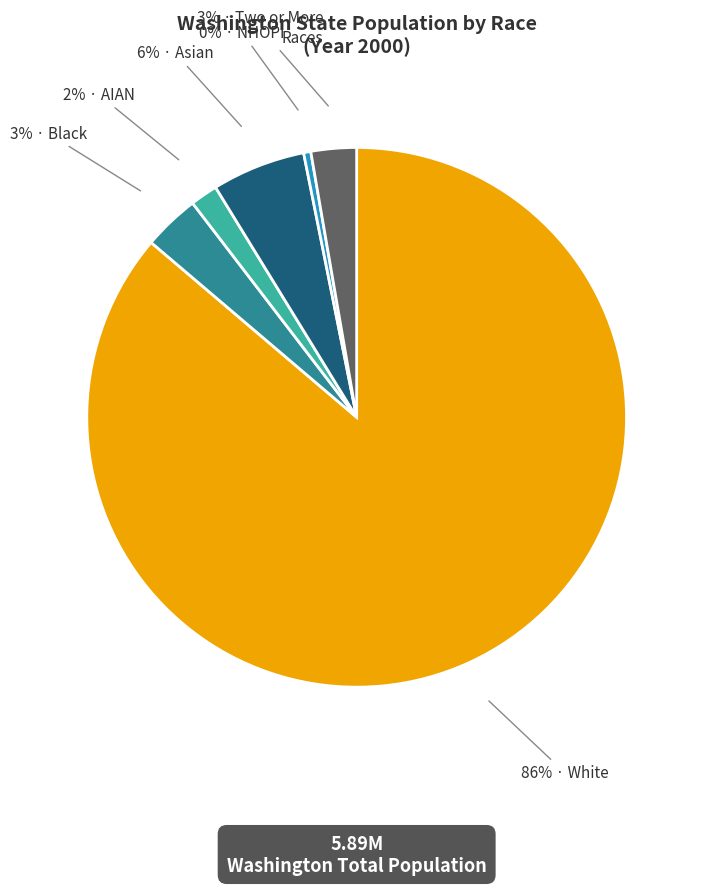

Does any single category account for the majority?

Yes